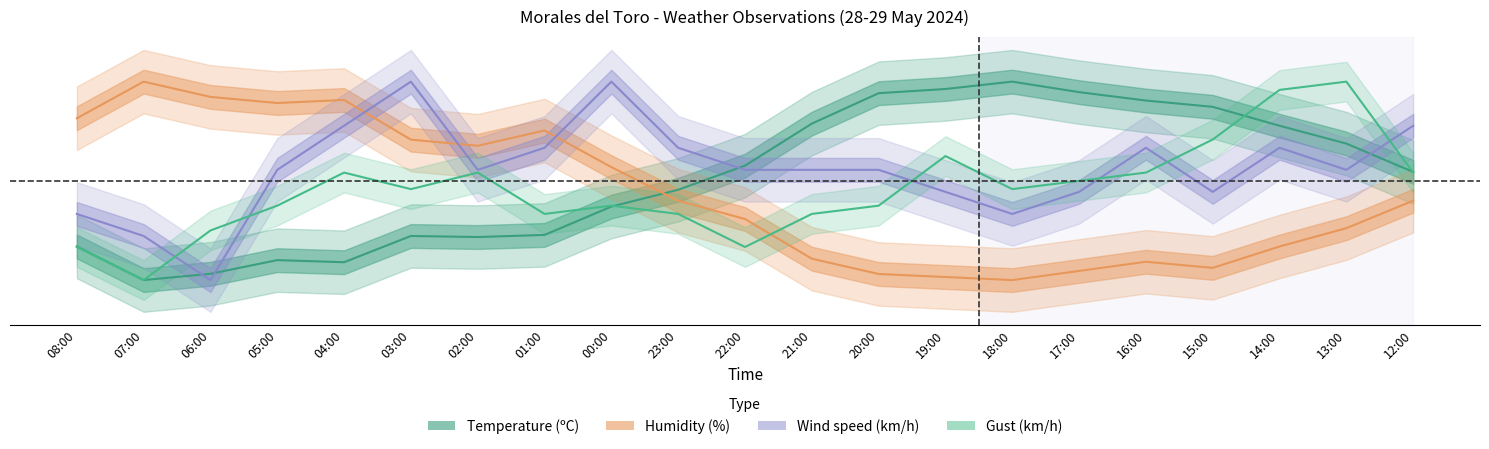

What is the difference between the maximum and minimum values in the Gust (km/h) series?

0.1